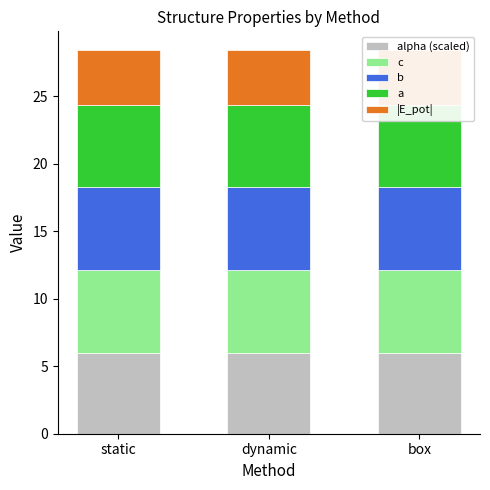

What are all the series names shown in the legend?

alpha (scaled), c, b, a, |E_pot|